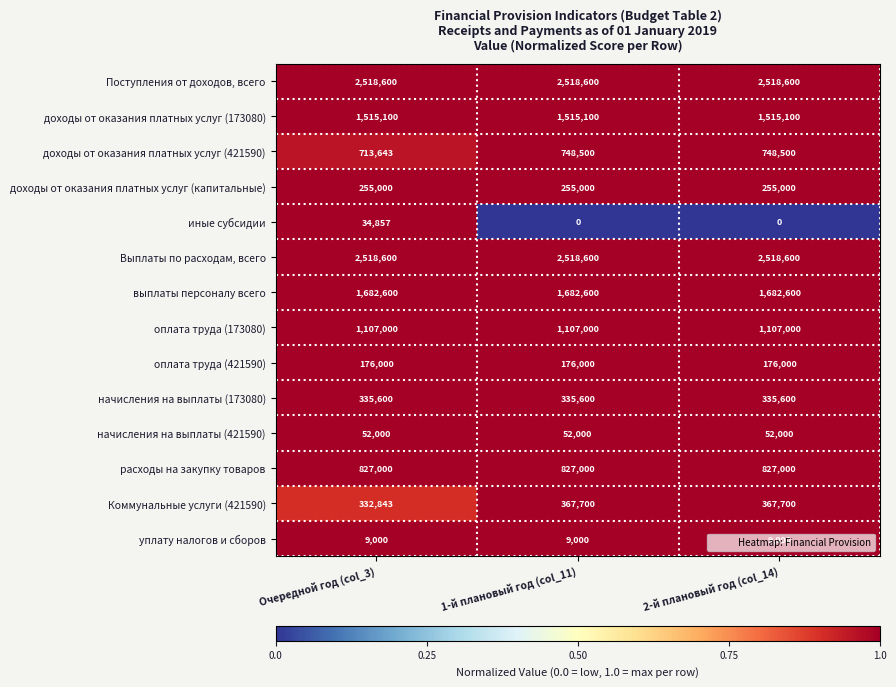

What is the maximum value shown in the chart?

2518600